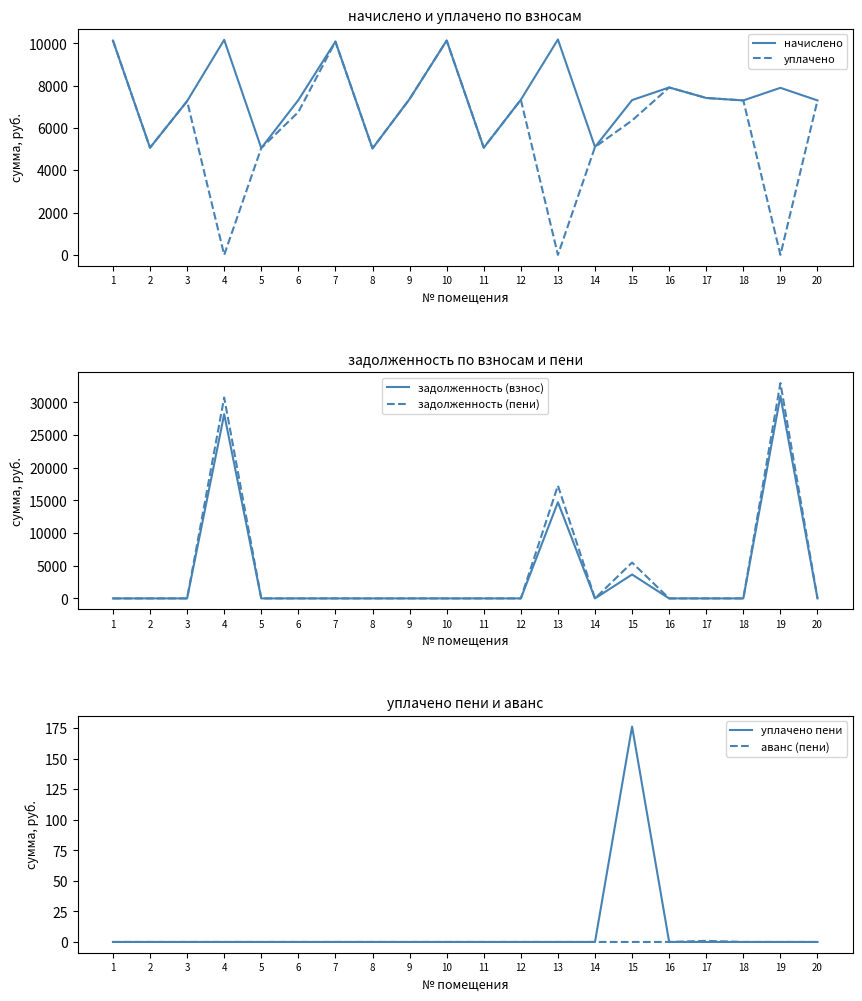

Which series has the largest total across all categories?

начислено